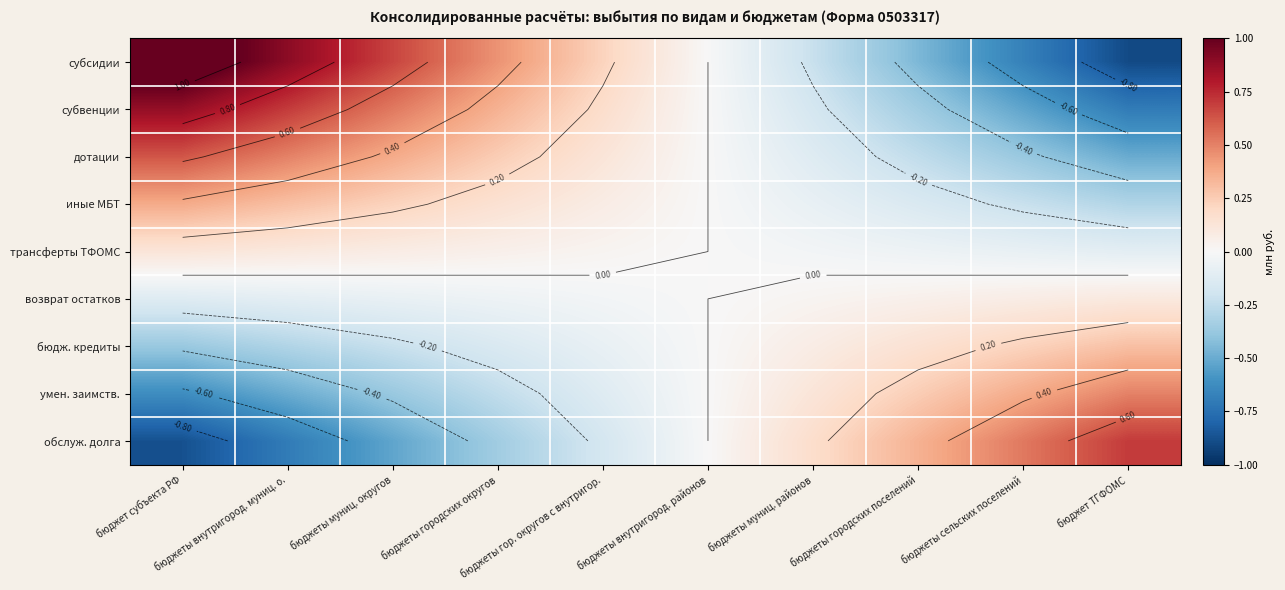

What is the difference between the maximum and second lowest values in the дотации series?

1.0